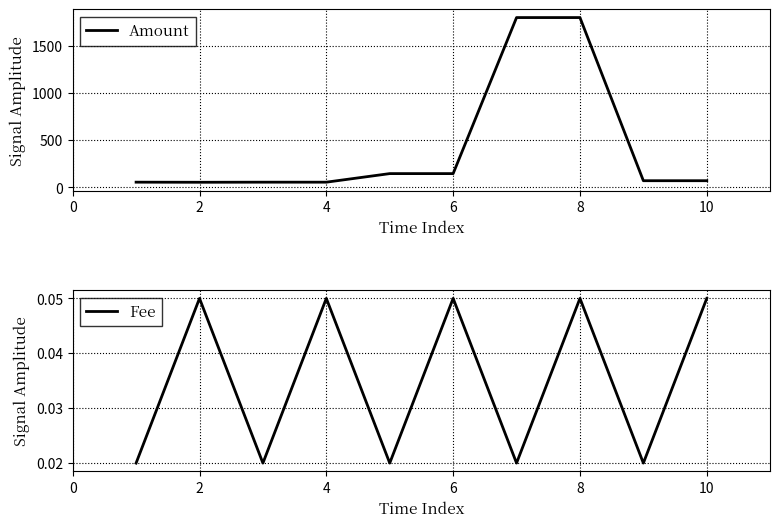

Read the Amount value at 6.

145.8